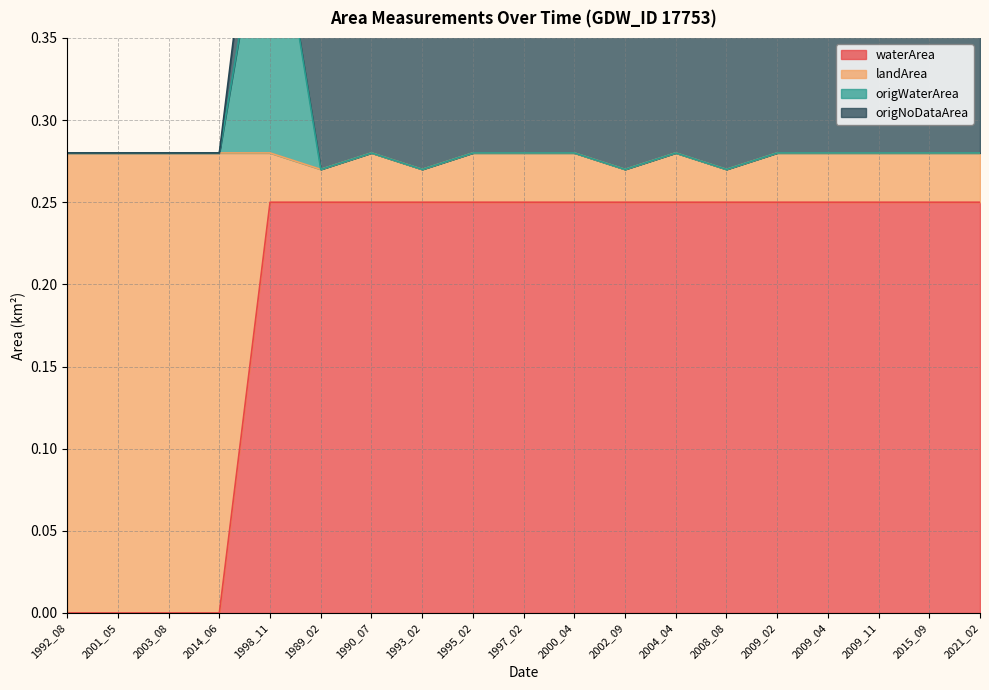

What is the value of the waterArea point at the 7th from the left?

0.2